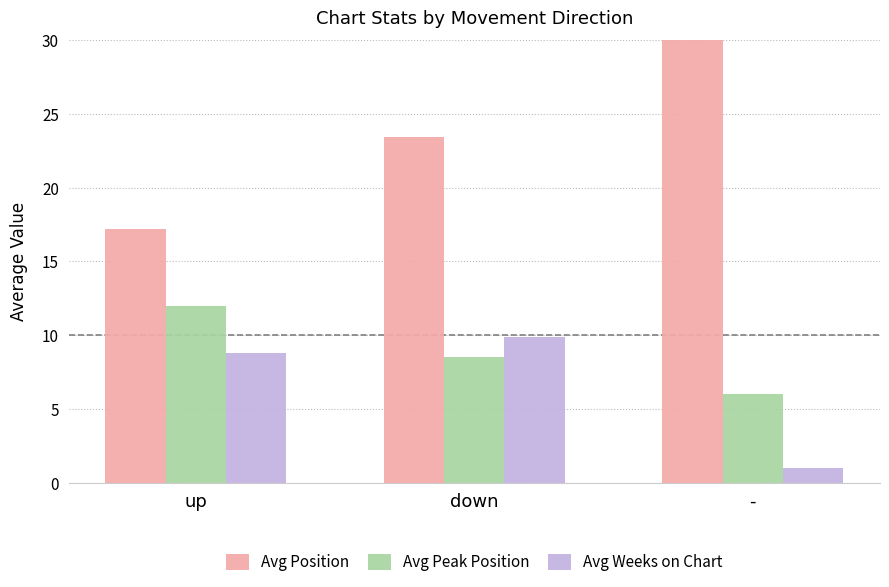

How many data points in Avg Position are above 23?

2